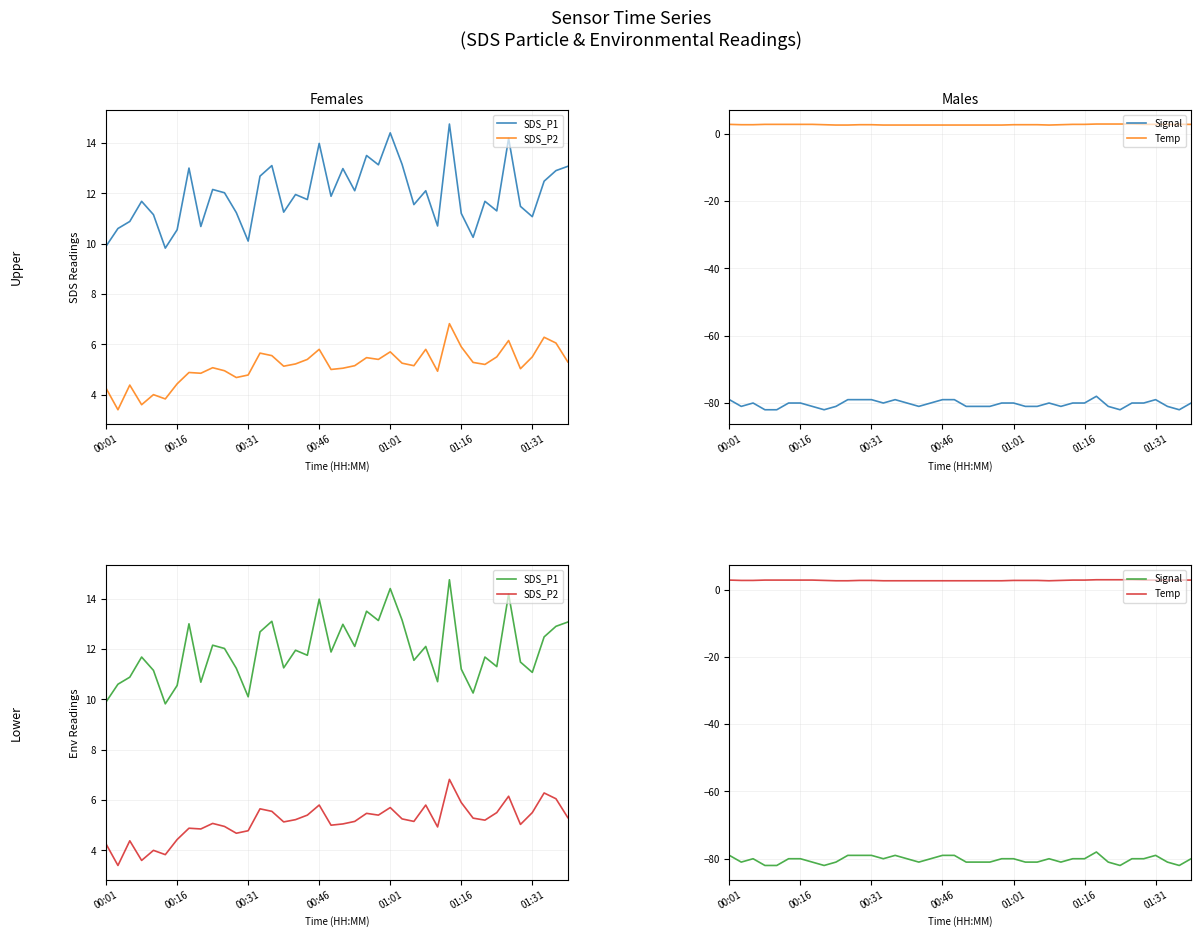

What is the difference between the Signal values at 38 and 9?

1.0